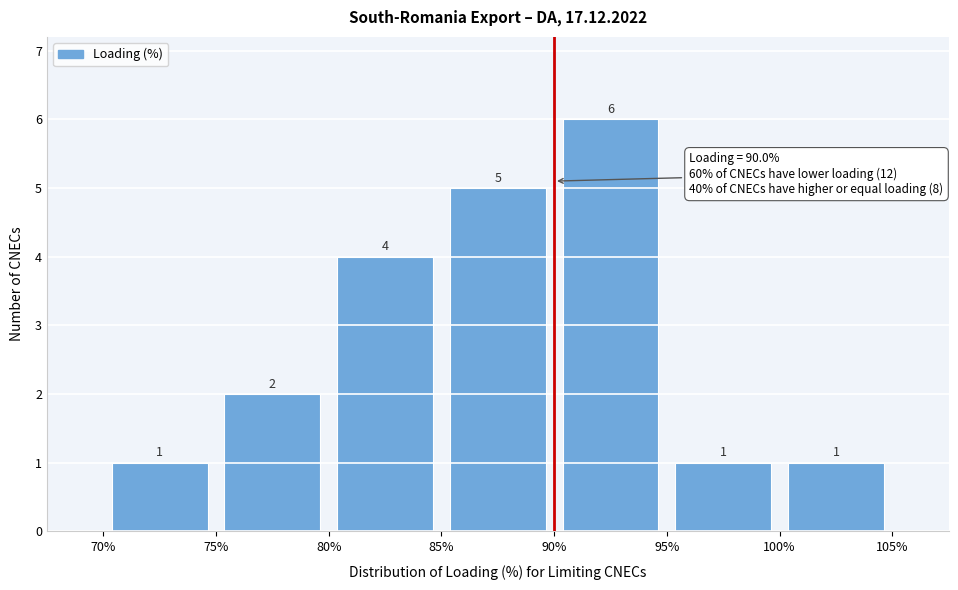

Reading left to right, transcribe this chart: for each bar, give the range it covers on the x-axis and its height.

70% to 75%: 1
75% to 80%: 2
80% to 85%: 4
85% to 90%: 5
90% to 95%: 6
95% to 100%: 1
100% to 105%: 1